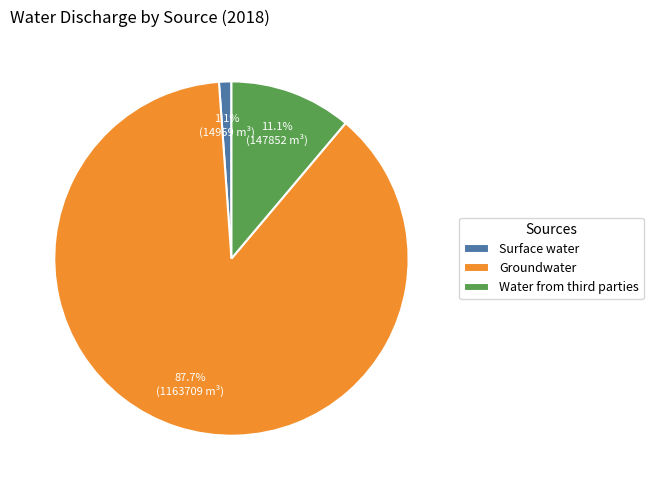

How many slices are in this pie chart?

3